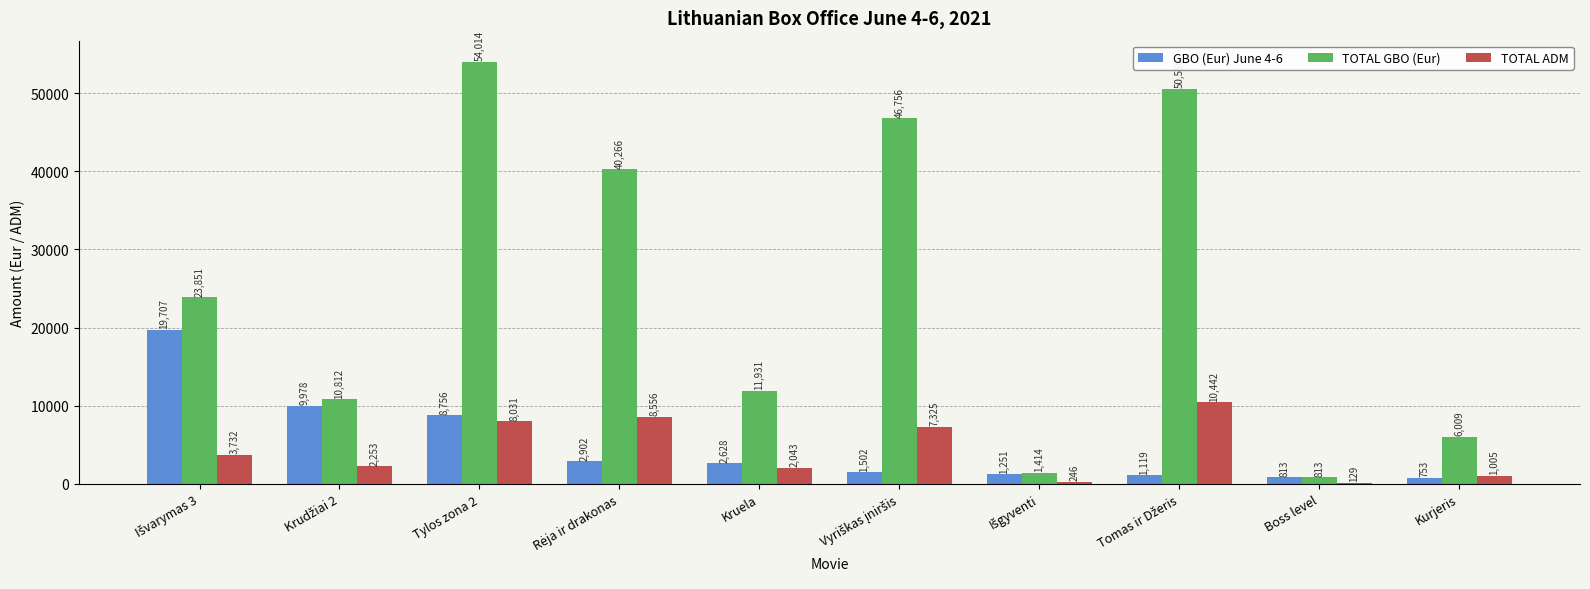

Between Boss level and Kurjeris, which series saw the biggest shift?

TOTAL GBO (Eur)